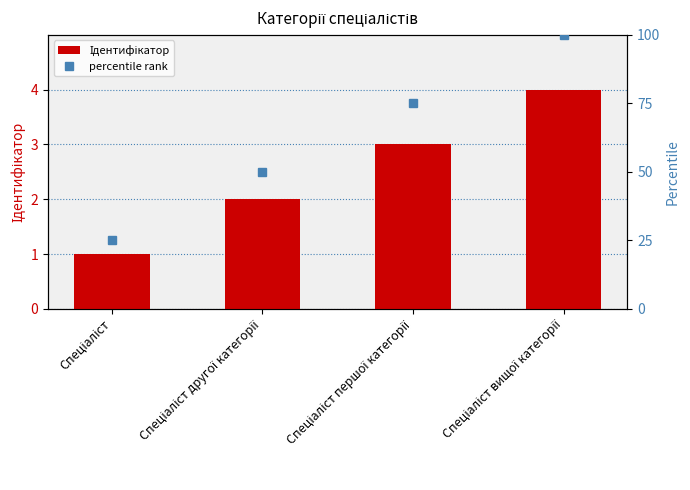

What is the sum of all percentile rank values?

250